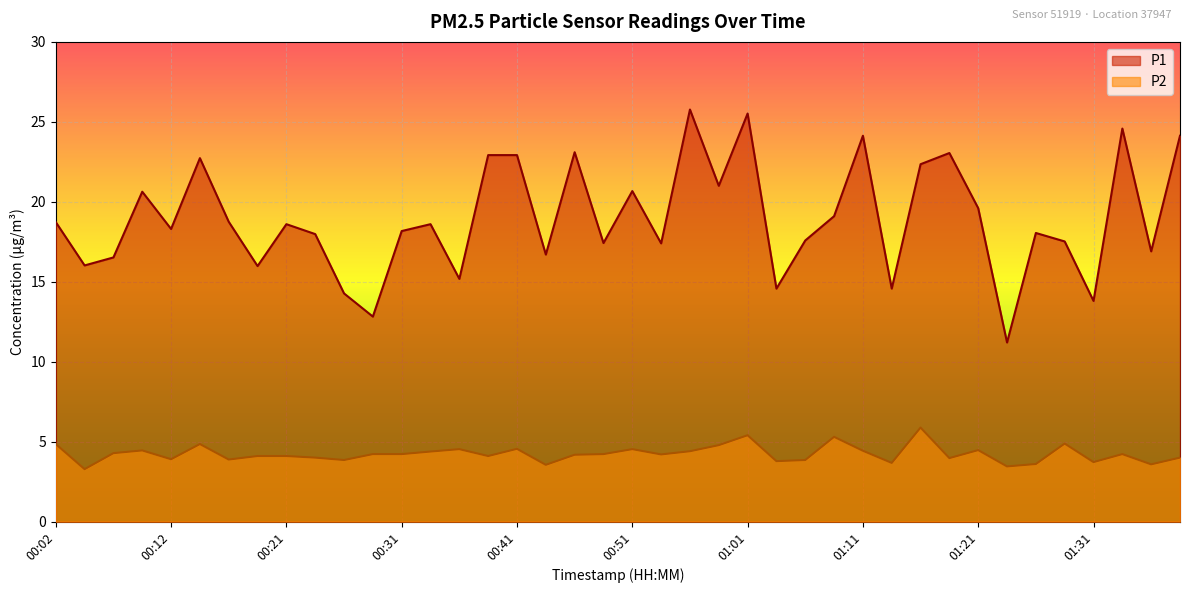

True or false: P2 has more than 2 interior local peaks.

True